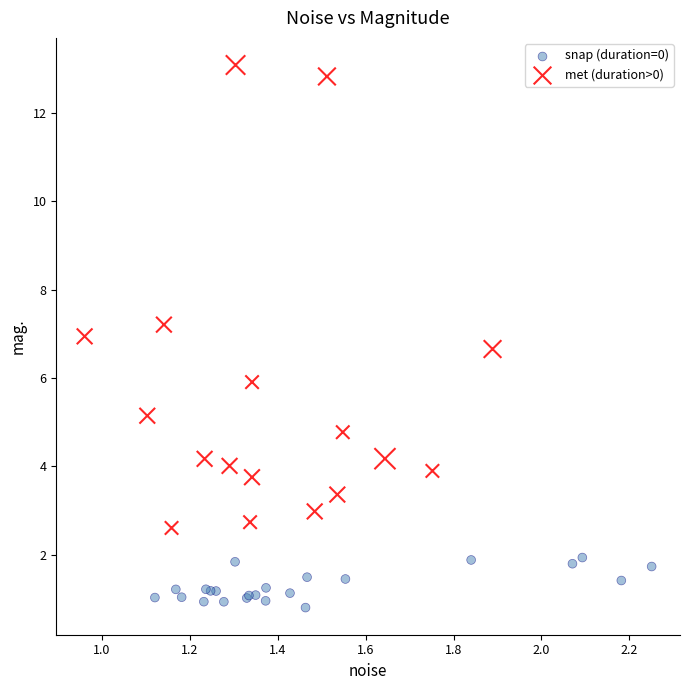

Which series reaches the minimum Y coordinate?

snap (duration=0)